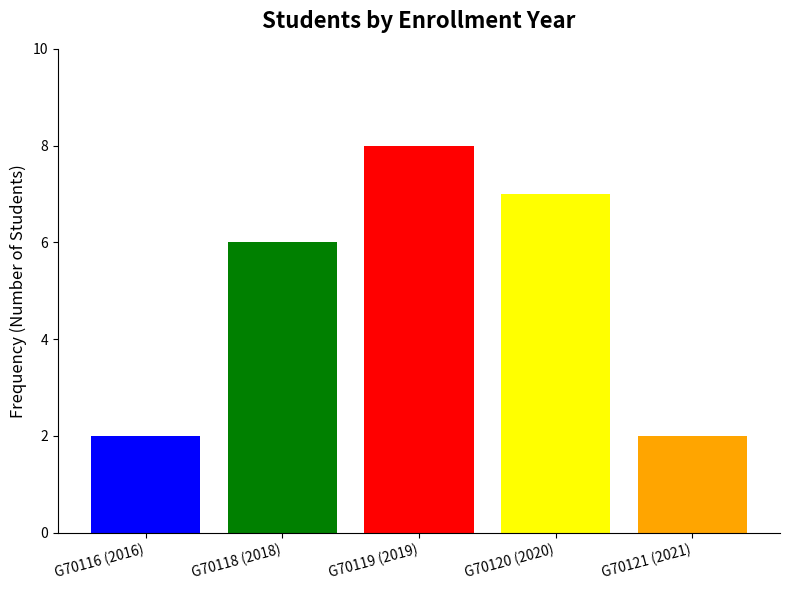

Is it true that the value at G70118 (2018) is 11?

False